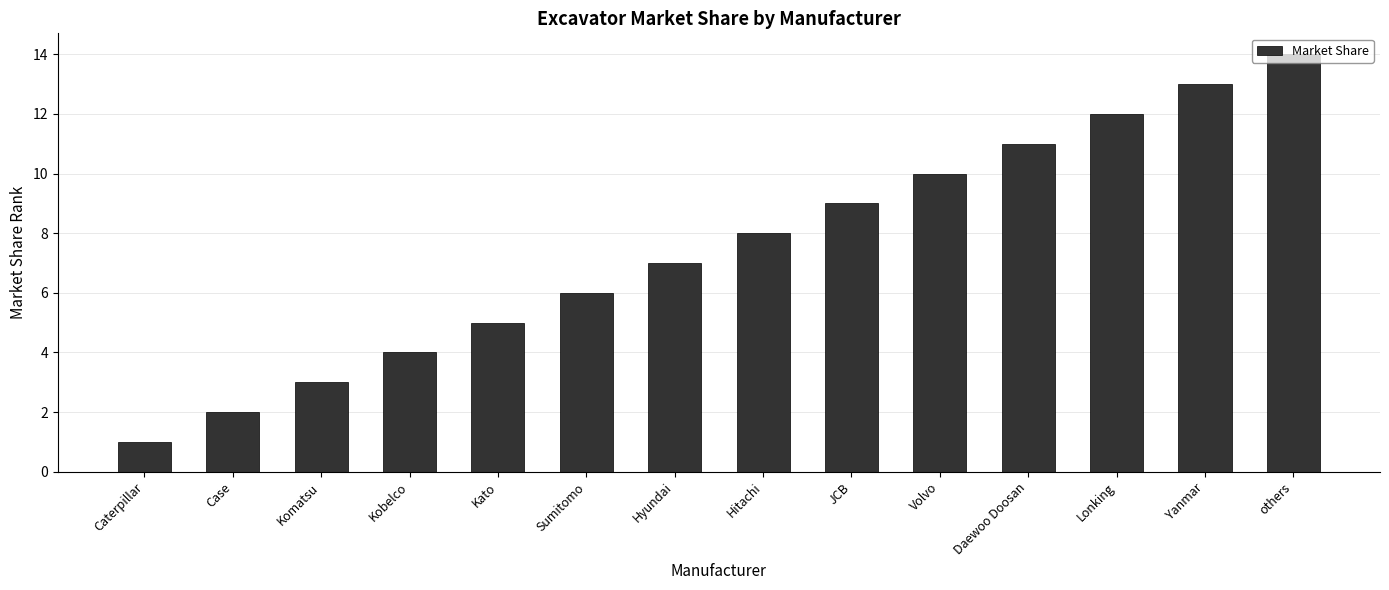

Which category has the highest value across all series?

others